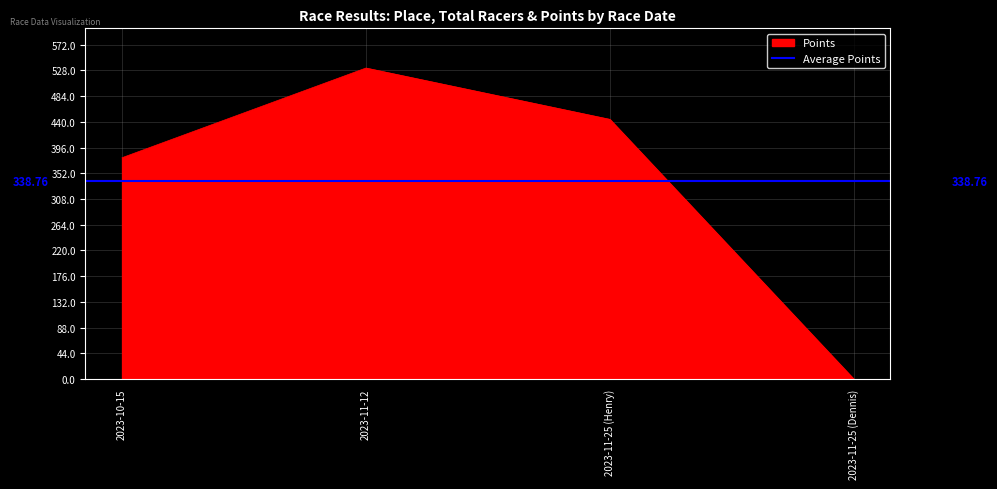

True or false: Points has more than 1 points higher than both neighbors.

False